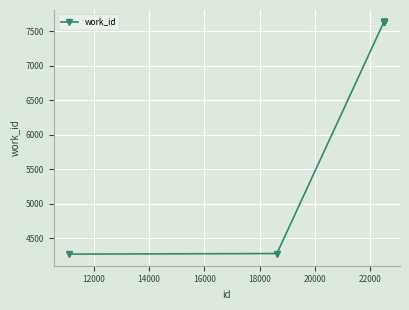

What is the sum of all values?

69650